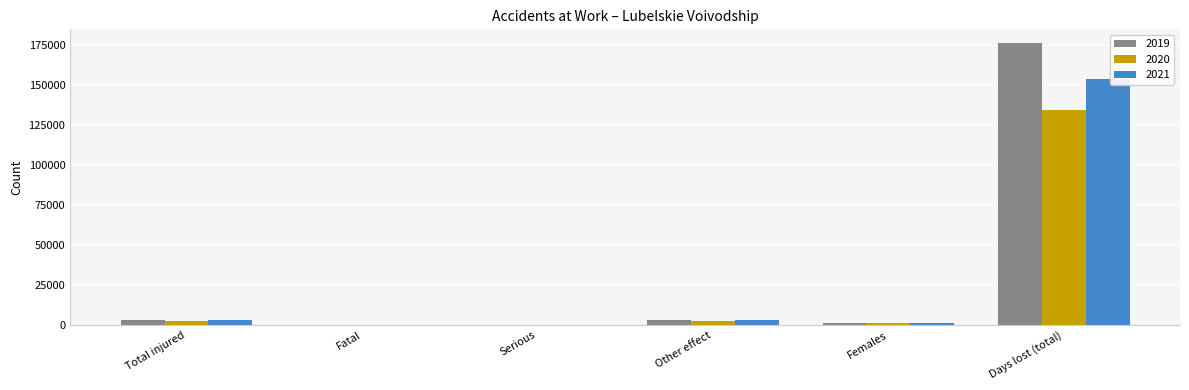

The 2021 series shows 153641 at Days lost (total). True or false?

True